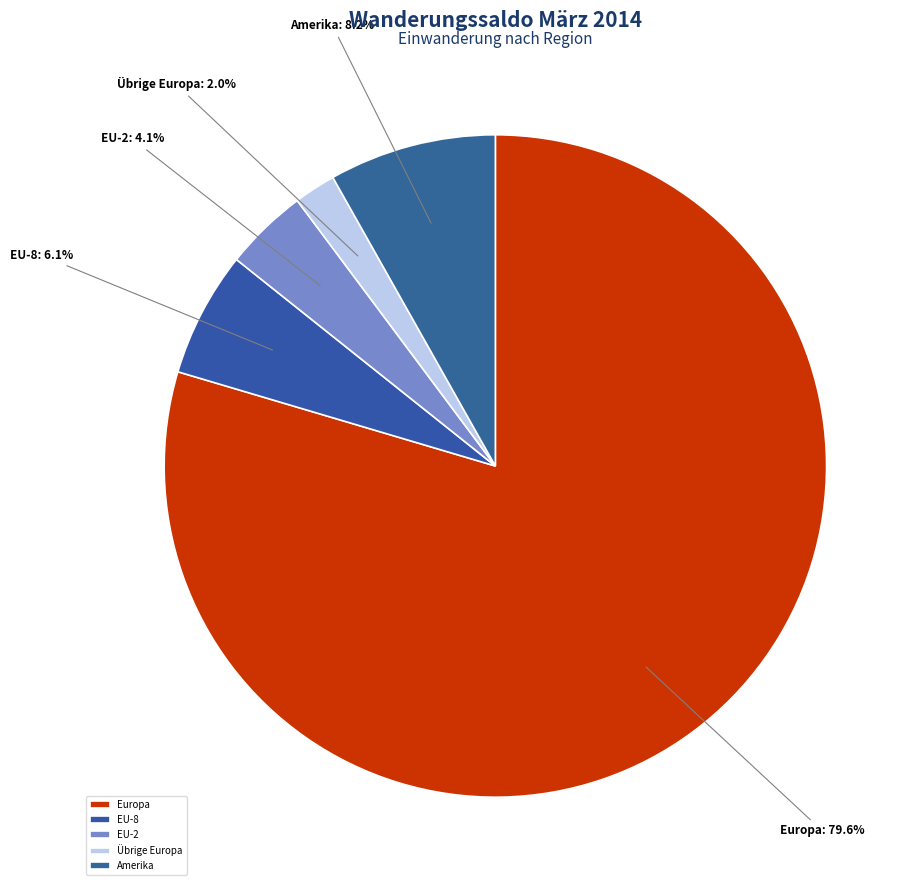

What is the largest slice in the pie chart?

Europa